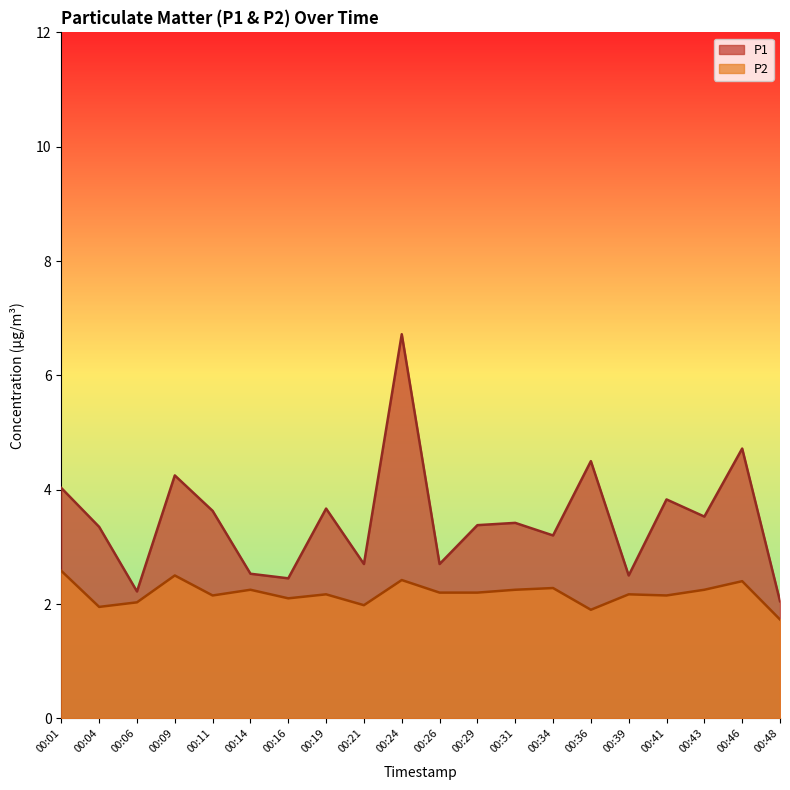

Does the chart have visible grid lines?

No